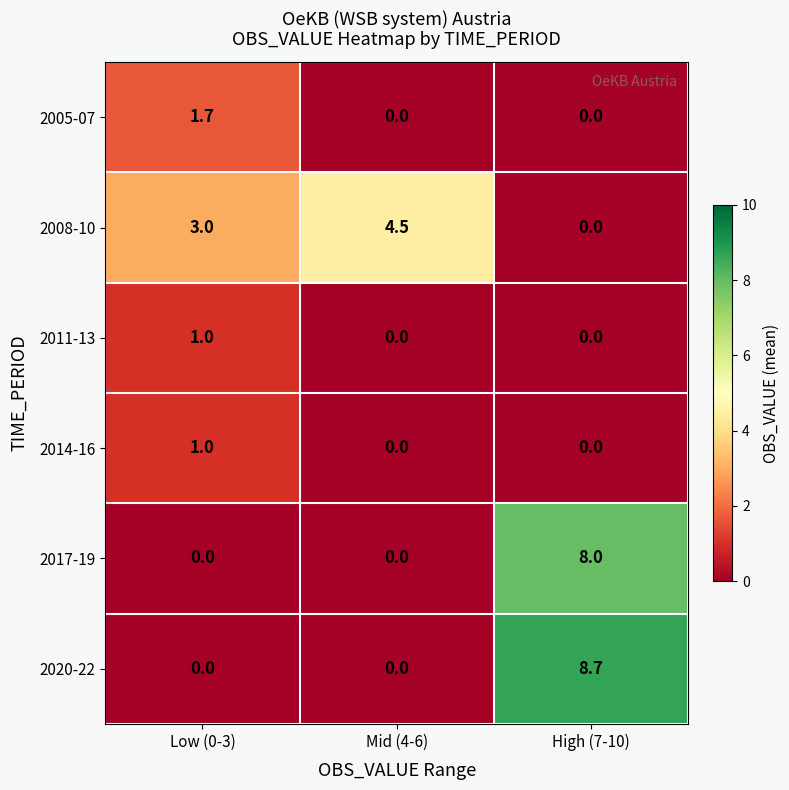

Is it true that 2017-19 equals 4.8 at High (7-10)?

False